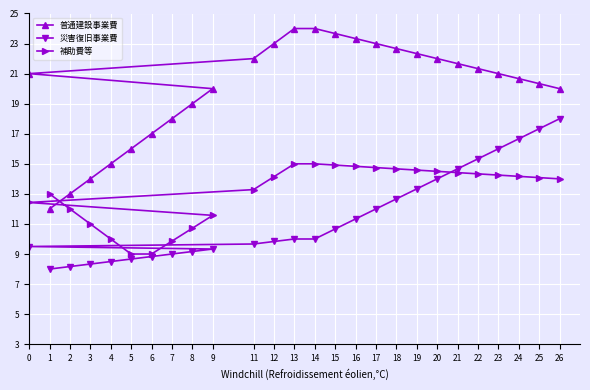

Is it true that 補助費等 equals 3.1 at 25?

False